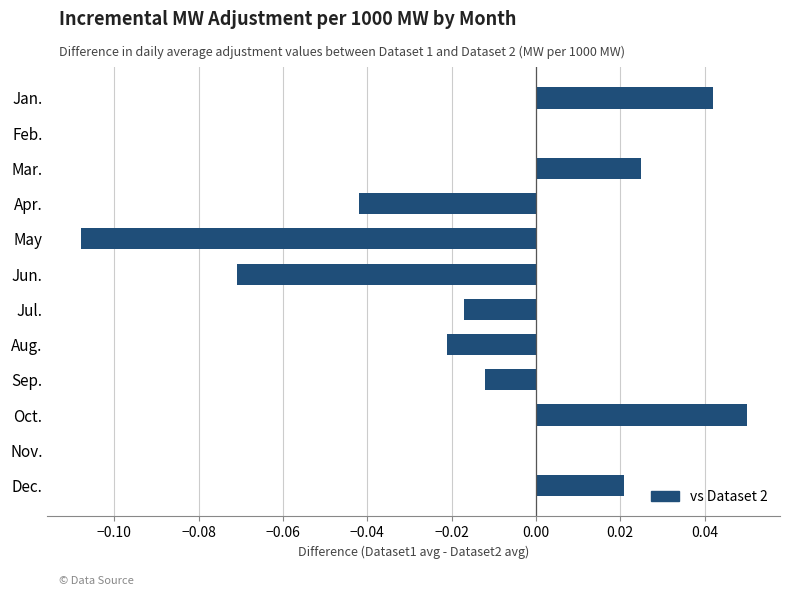

How many categories are shown in the chart?

12